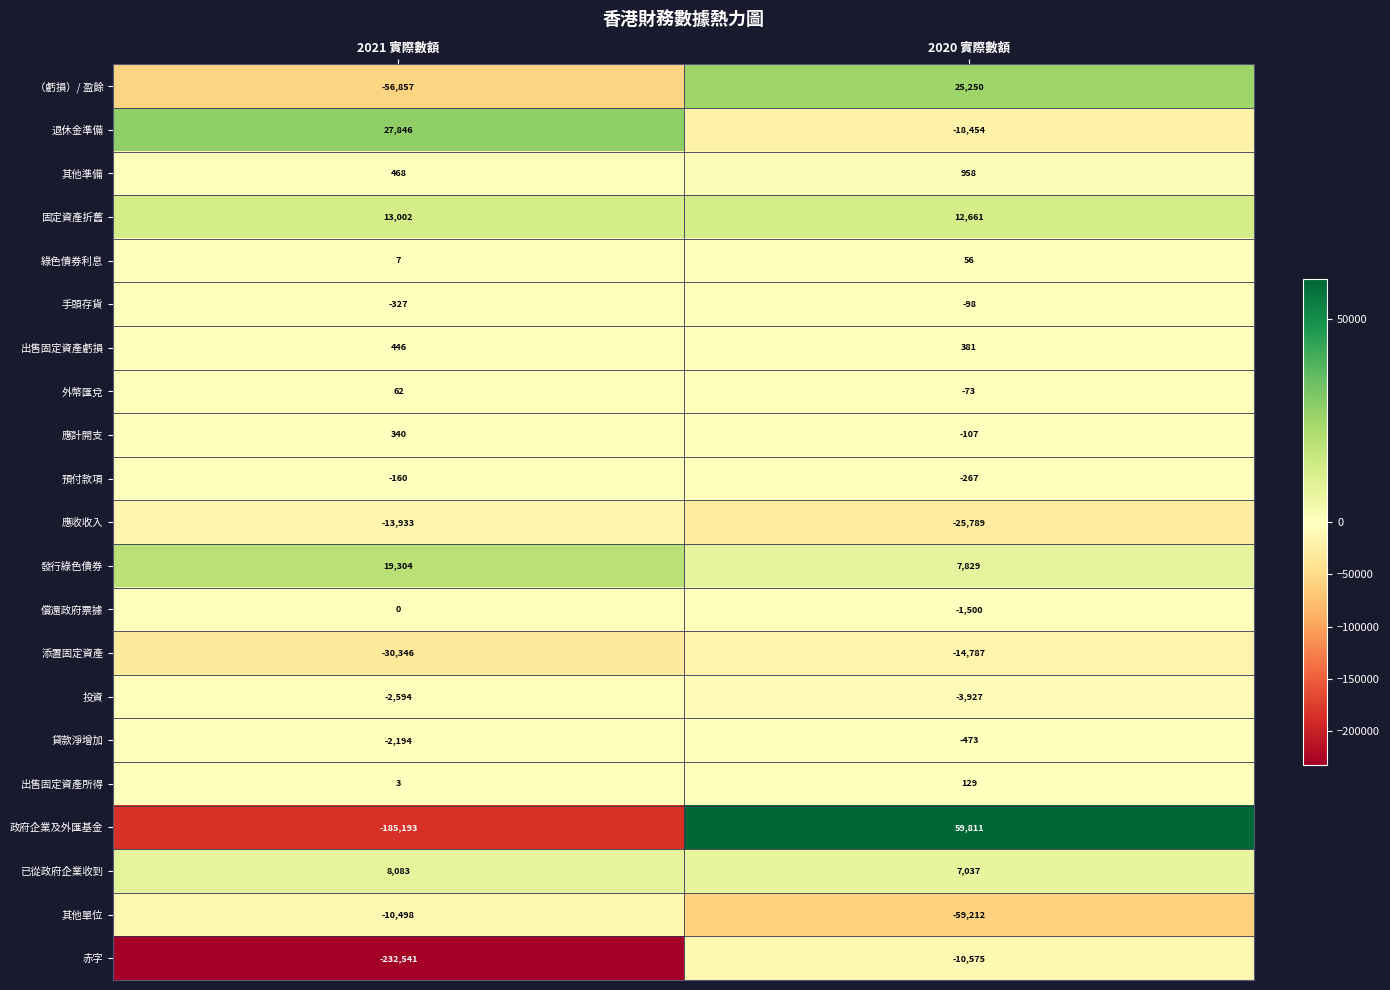

Which label corresponds to the smallest value in the chart?

2021 實際數額